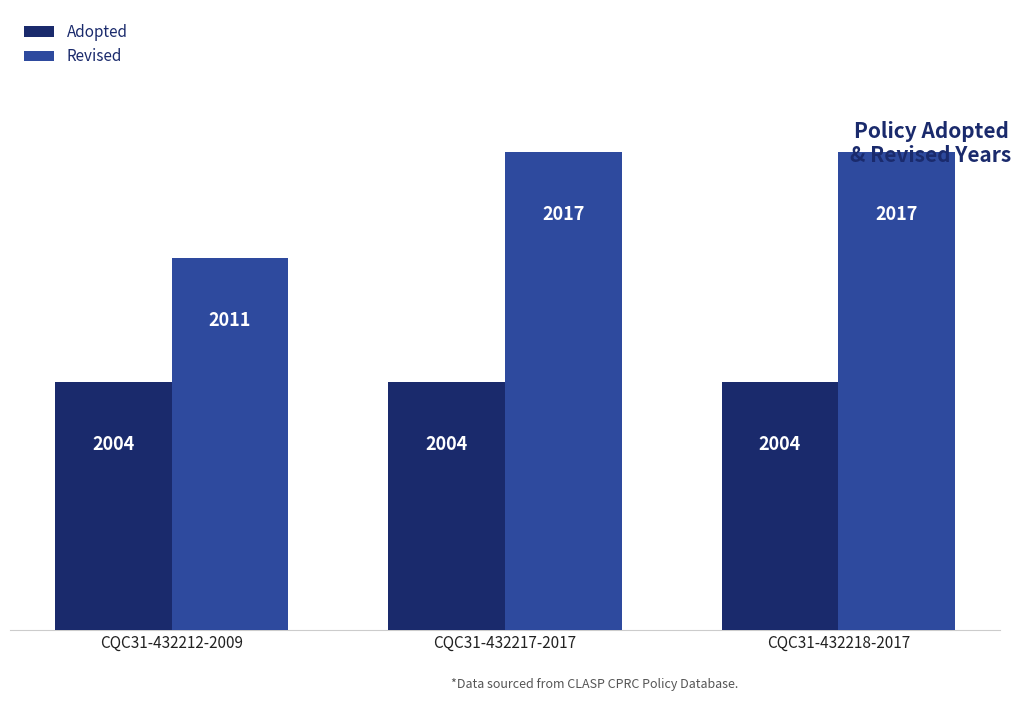

Is the value of Revised at CQC31-432217-2017 greater than the value of Adopted at CQC31-432217-2017?

Yes